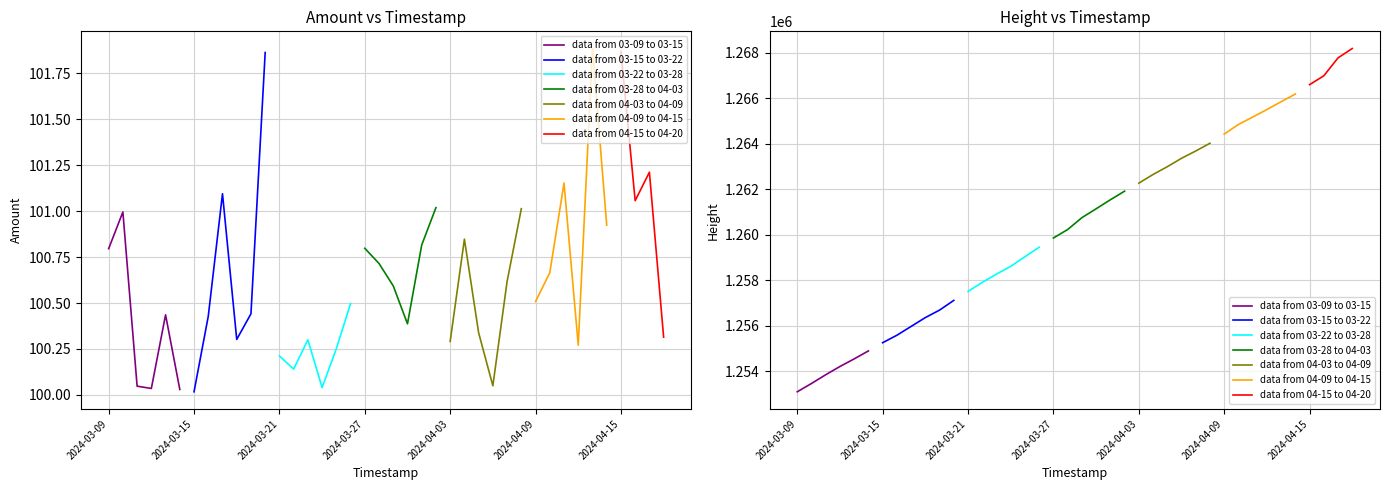

In Amount, how many points are lower than both neighbors (excluding endpoints)?

12